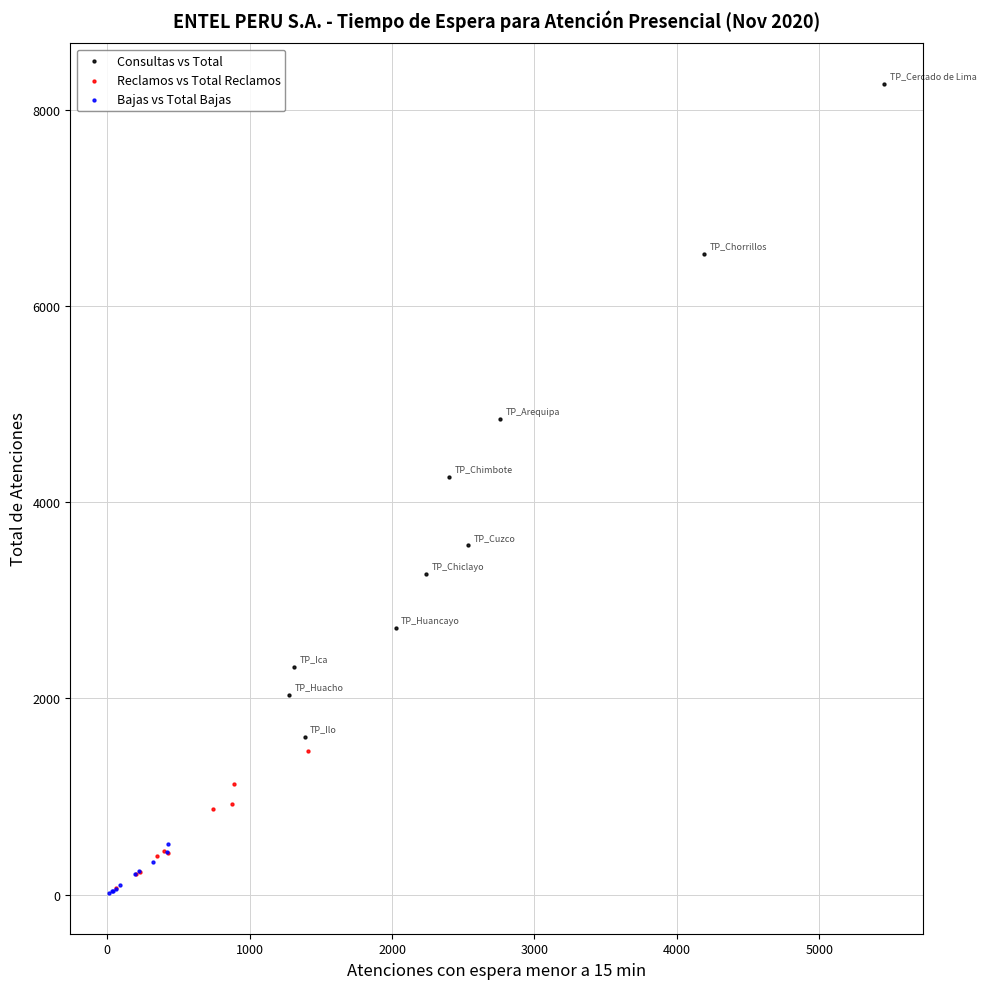

Which series has the largest Y range (max minus min)?

Consultas vs Total